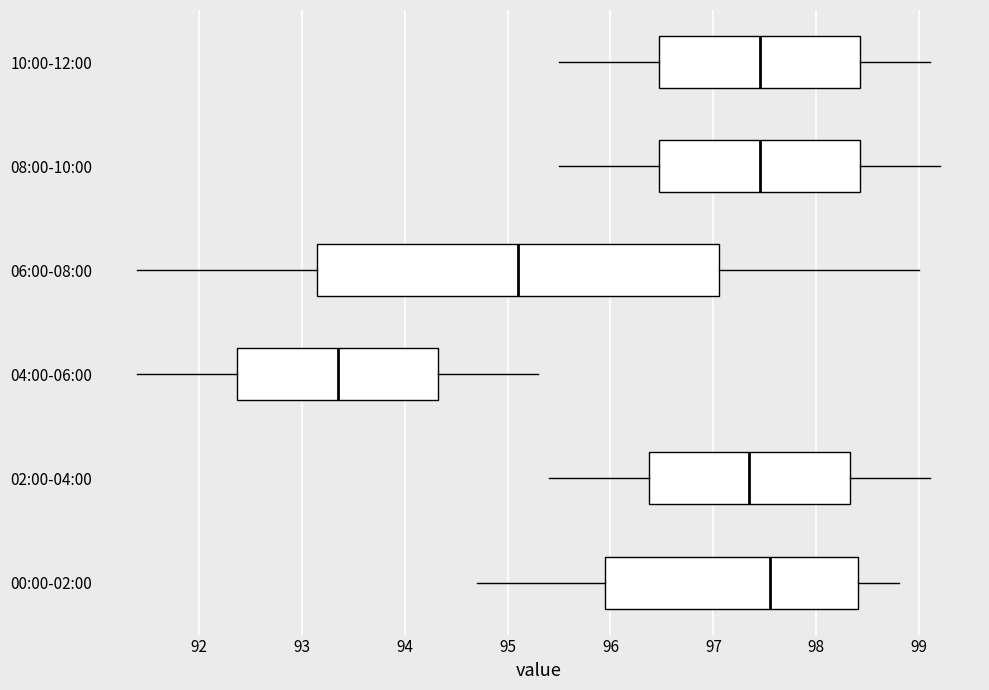

Reading bottom to top, read every box against the x-axis: the position of its median line, the range the box covers, and the ends of its whiskers. The values are not printed on the chart, so give them approximately, as read against the axis.

00:00-02:00: median 97.6, box 96.0 to 98.4, whiskers 94.7 to 98.8
02:00-04:00: median 97.4, box 96.4 to 98.3, whiskers 95.4 to 99.1
04:00-06:00: median 93.4, box 92.4 to 94.3, whiskers 91.4 to 95.3
06:00-08:00: median 95.1, box 93.2 to 97.1, whiskers 91.4 to 99.0
08:00-10:00: median 97.5, box 96.5 to 98.4, whiskers 95.5 to 99.2
10:00-12:00: median 97.5, box 96.5 to 98.4, whiskers 95.5 to 99.1